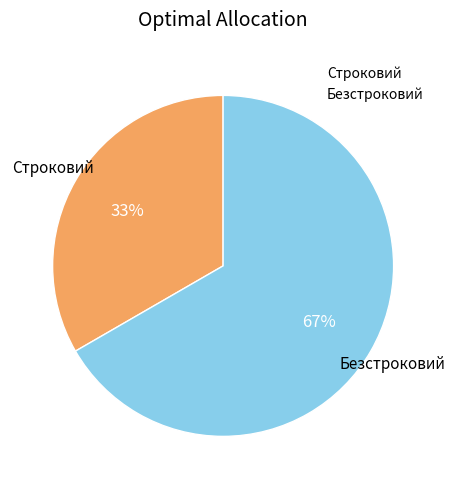

True or false: Безстроковий accounts for 67% of the total.

True